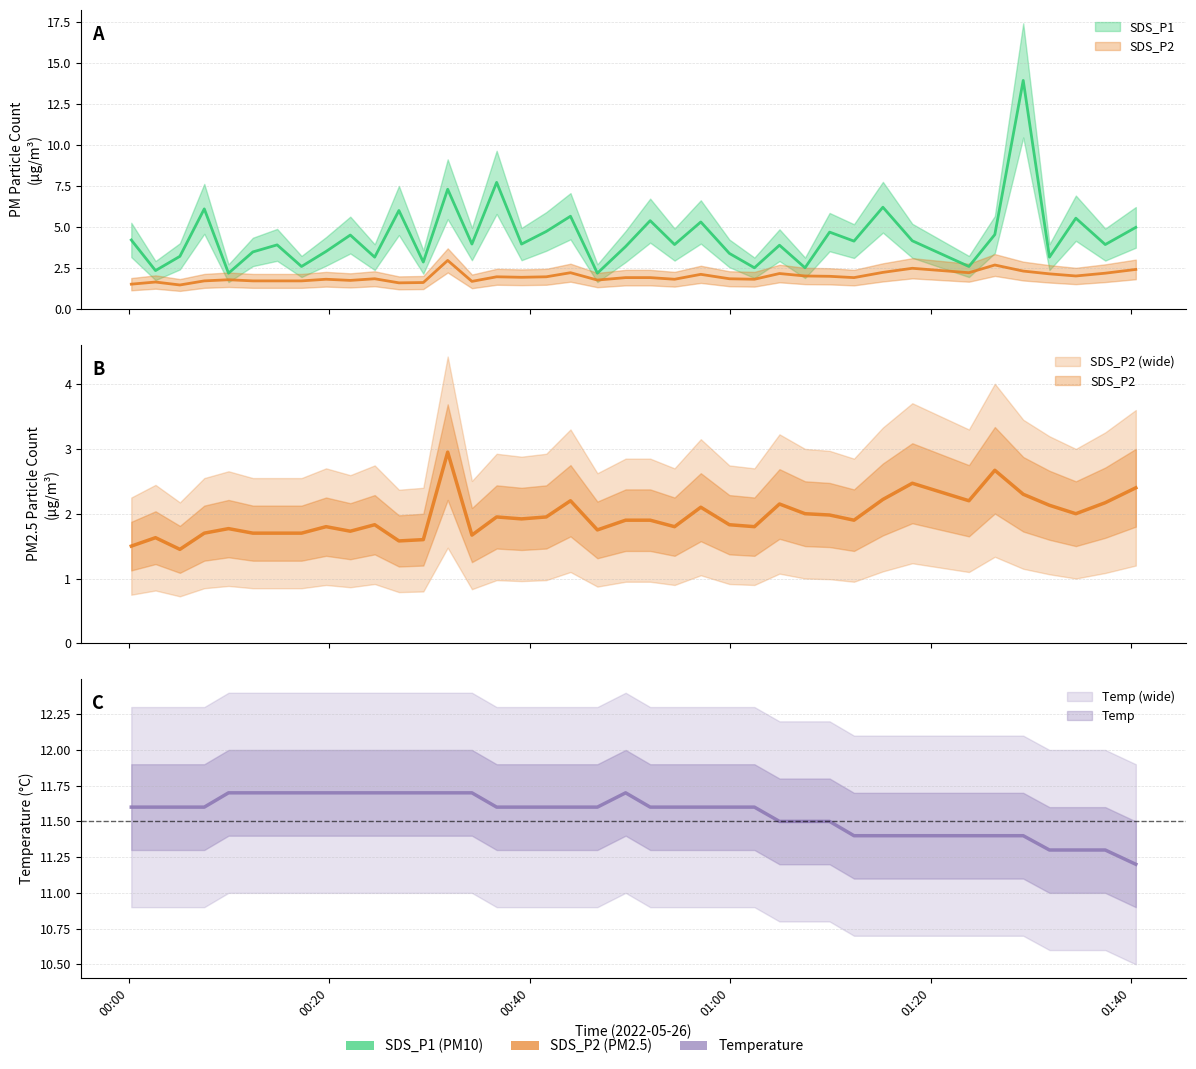

How many values in the SDS_P1 series are below 3?

8